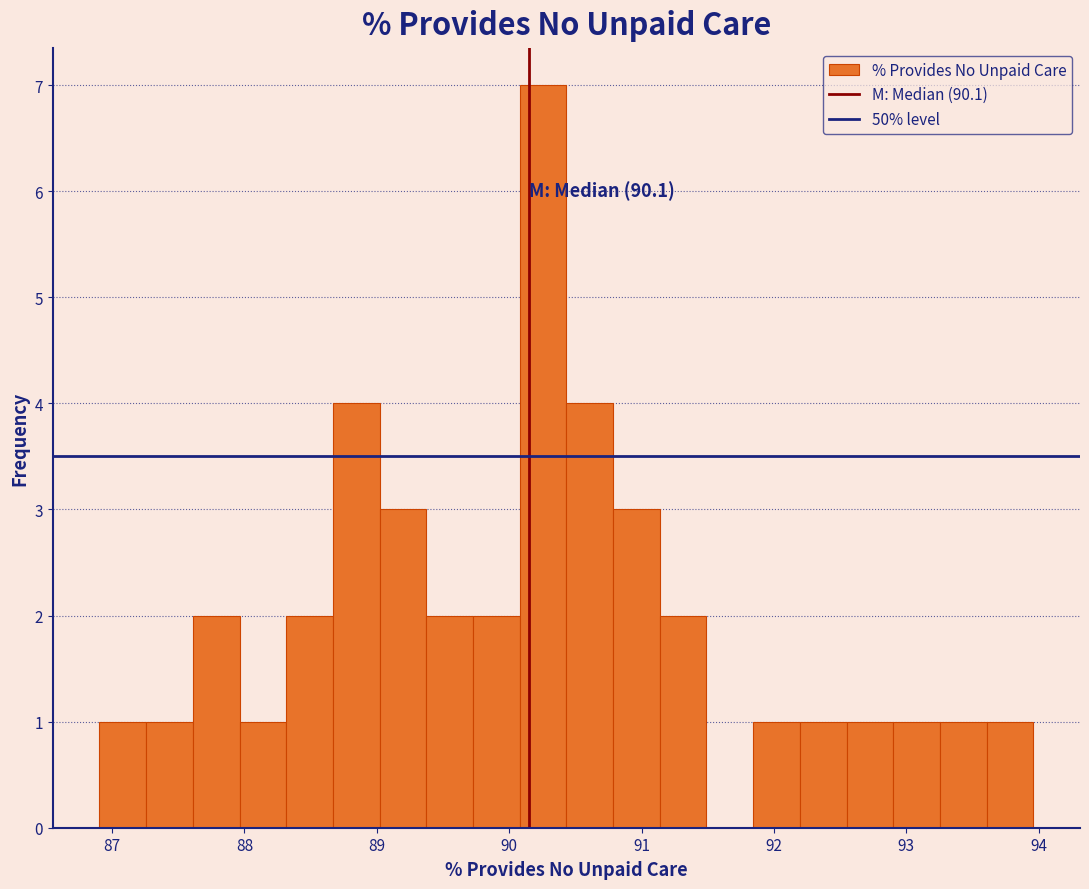

Around what value on the x-axis is the tallest bar? Give the approximate position of its centre, as read against the axis.

90.3